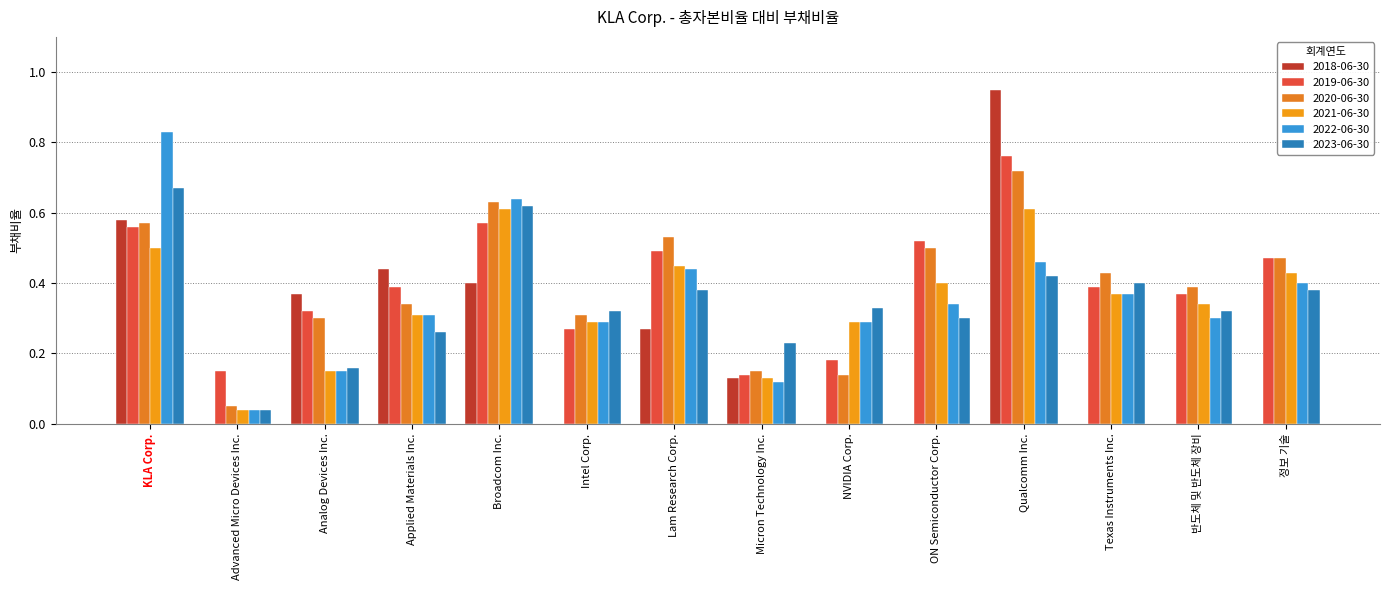

Count the number of categories in the chart.

14